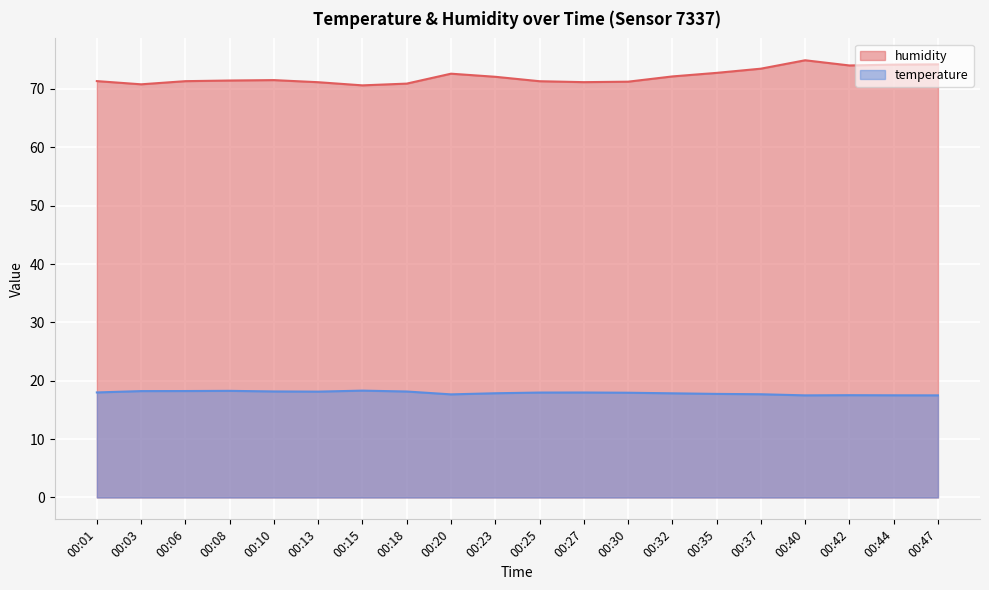

Which series has the largest total across all categories?

humidity